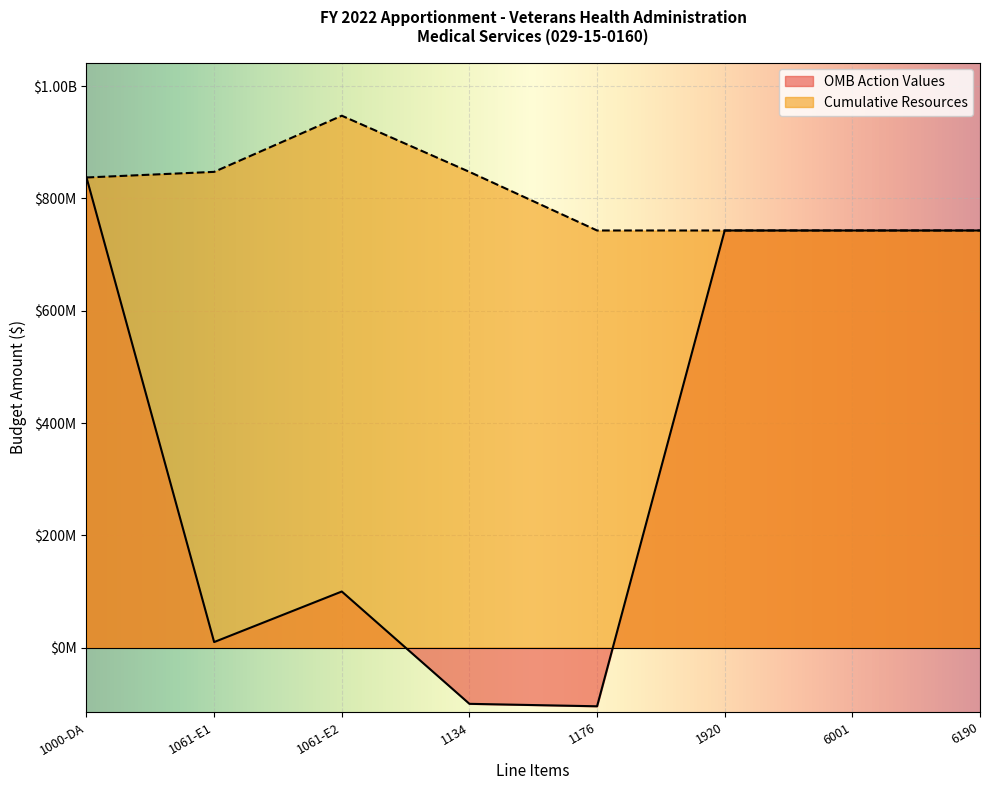

What is the label of the 3rd point from the right?

1920